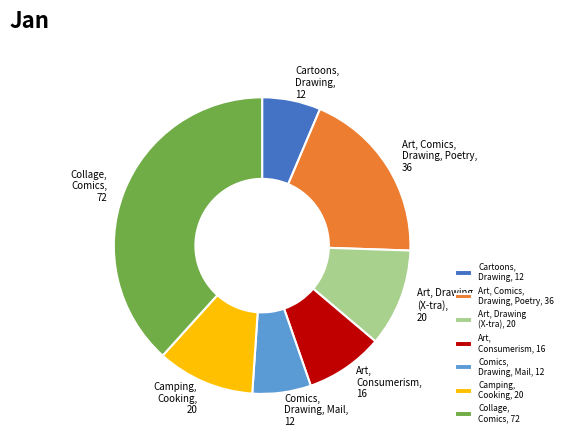

Combined, do Collage, Comics and Art, Consumerism account for over 50%?

No